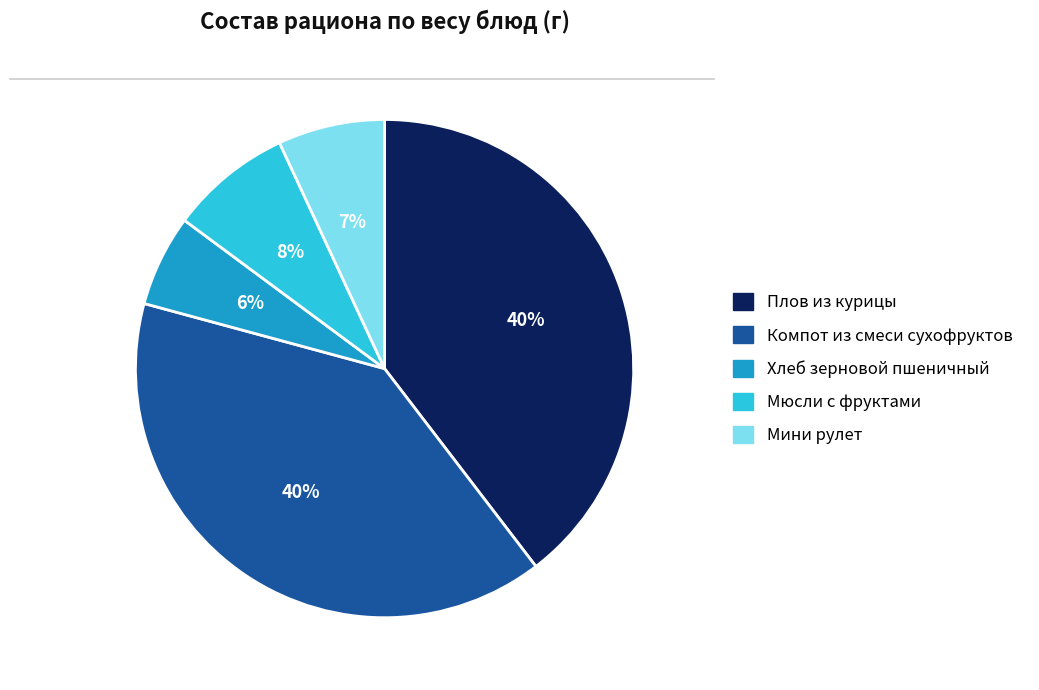

To the nearest percent, what is the combined percentage of Хлеб зерновой пшеничный and Компот из смеси сухофруктов?

46%